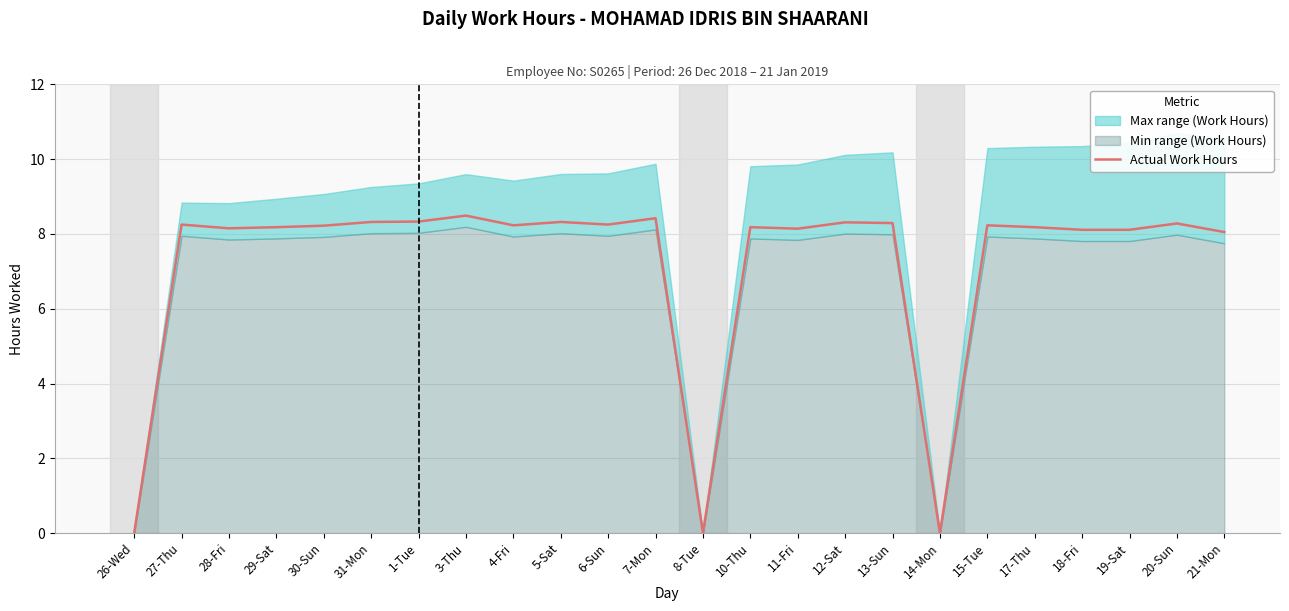

How many interior local peaks (higher than both neighbors) does the data have?

8